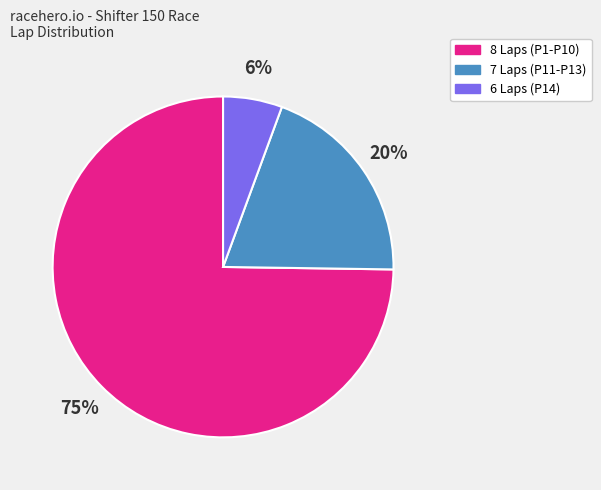

Which category has the smallest portion of the pie?

6 Laps (P14)